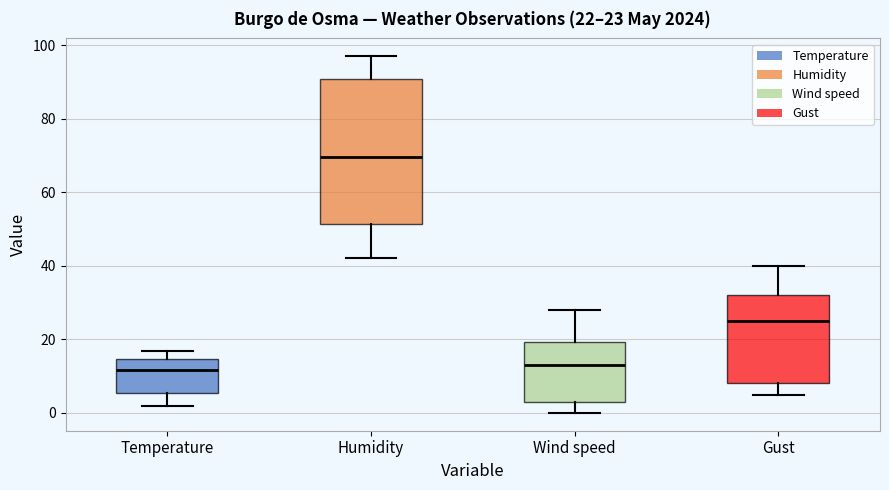

Comparing the boxes themselves (not the whiskers), which one is the tallest?

Humidity